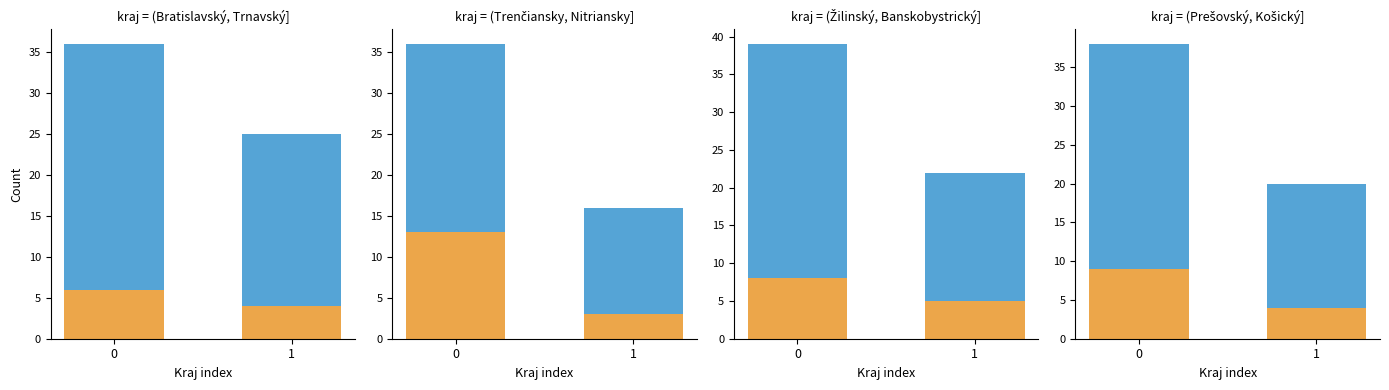

Which series changed the most between 0 and 1?

Počet UoZ absolventov spolu